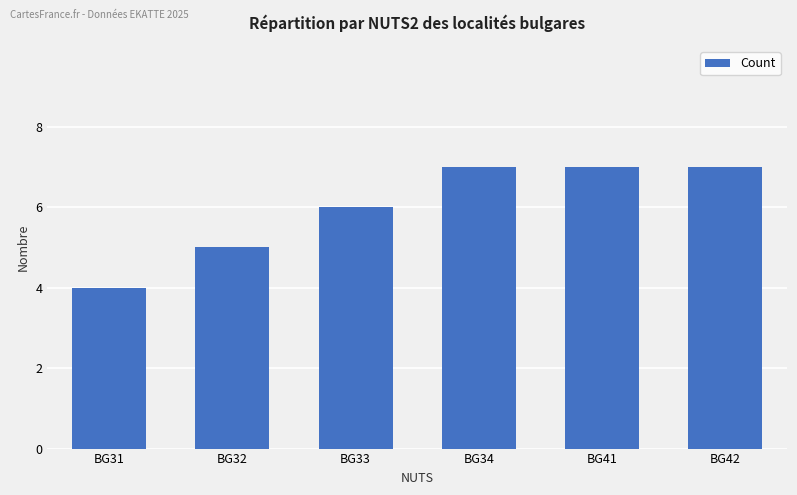

Does the chart contain stacked bars?

No